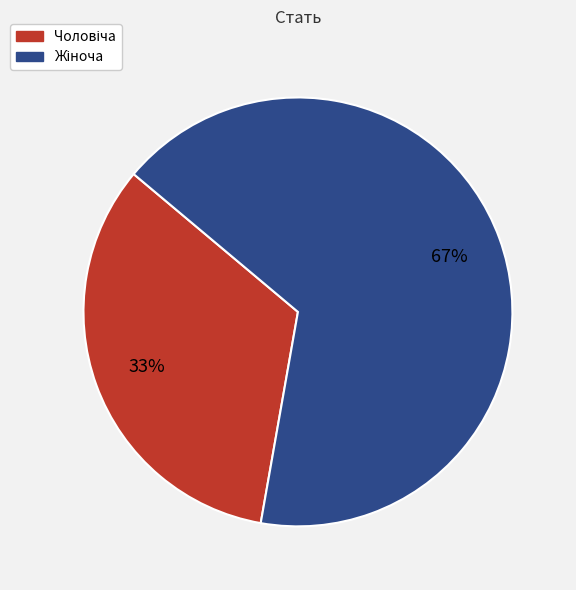

To the nearest percent, what is the average slice percentage?

50%